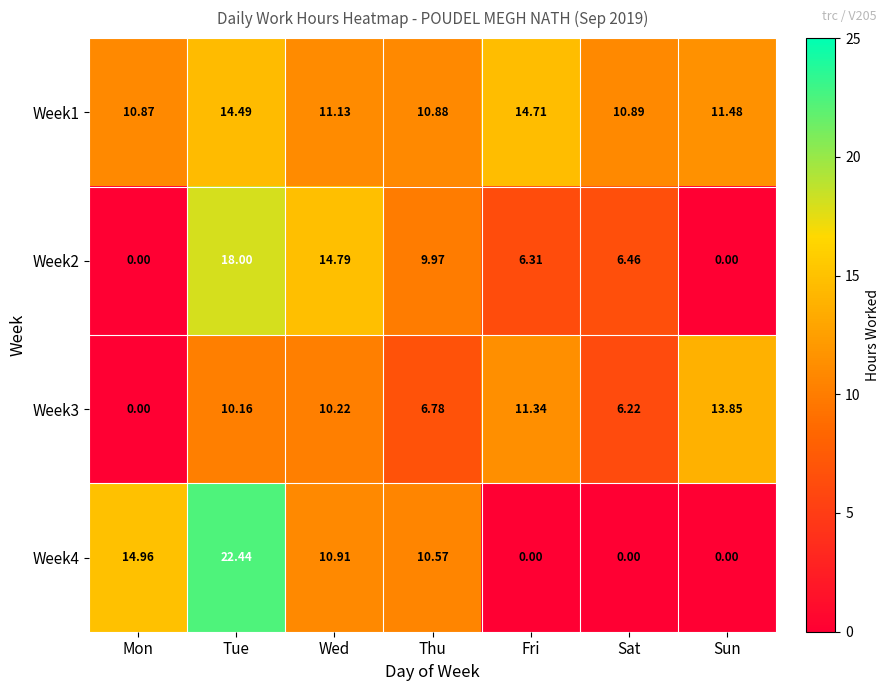

At which category is the sum across all series the highest?

Tue